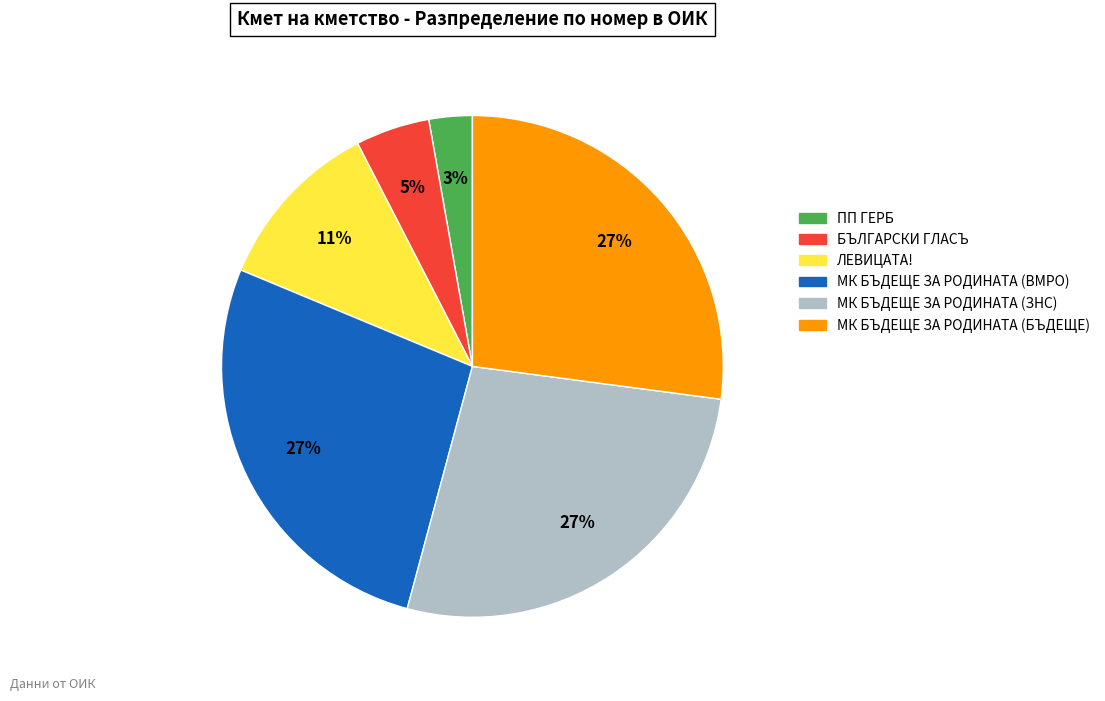

Does БЪЛГАРСКИ ГЛАСЪ represent more than half of the total?

No